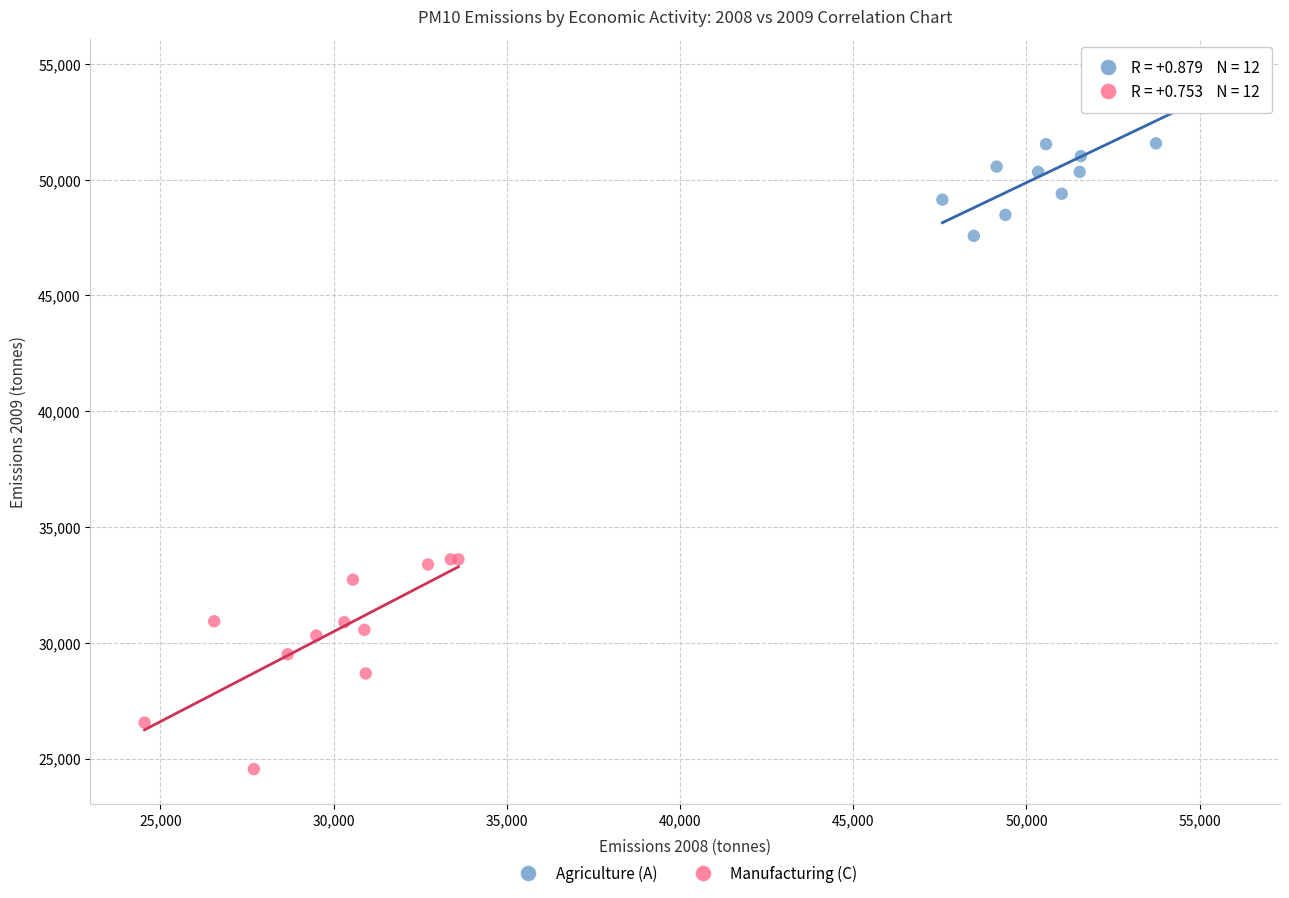

Which series reaches the minimum Y coordinate?

Manufacturing (C)